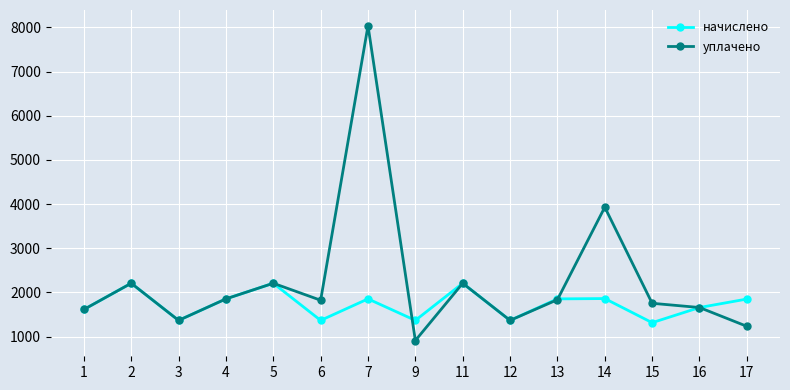

Which label corresponds to the smallest value in the chart?

9